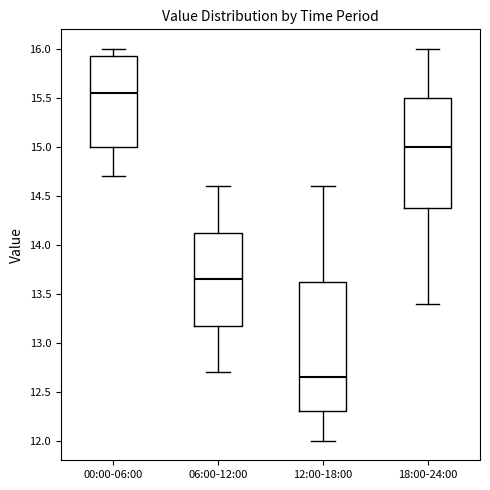

Reading left to right, transcribe this box plot: for each box, give where its median line is, the range the box spans, and where its two whiskers end, as read against the y-axis. The values are not printed on the chart, so give them approximately, as read against the axis.

00:00-06:00: median 15.55, box 15.00 to 15.95, whiskers 14.70 to 16.00
06:00-12:00: median 13.65, box 13.20 to 14.15, whiskers 12.70 to 14.60
12:00-18:00: median 12.65, box 12.30 to 13.65, whiskers 12.00 to 14.60
18:00-24:00: median 15.00, box 14.40 to 15.50, whiskers 13.40 to 16.00